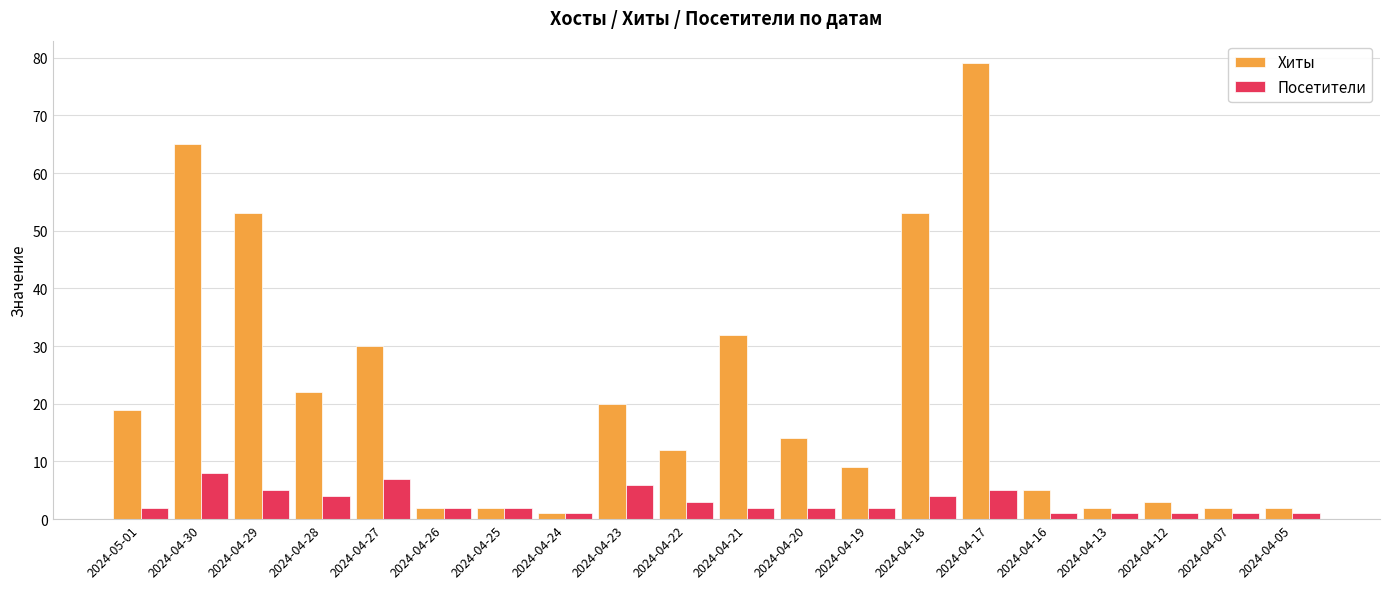

Does the chart contain stacked bars?

No